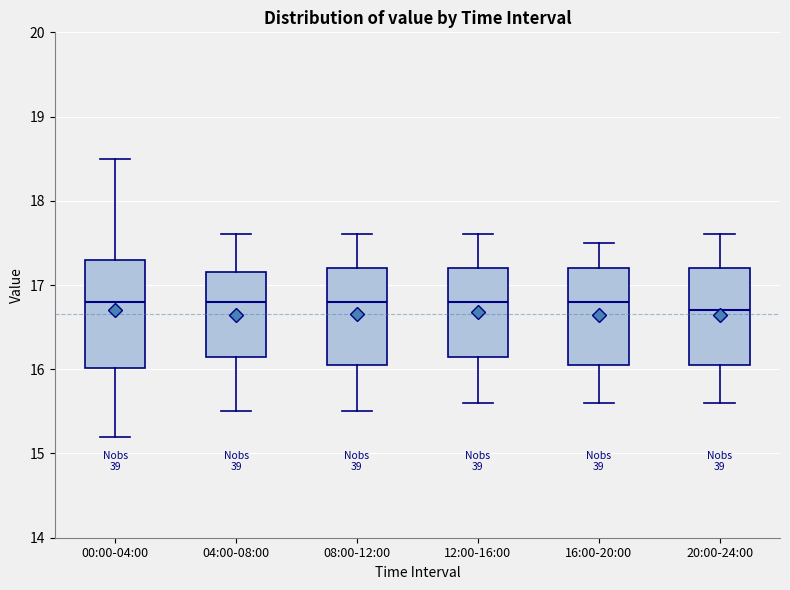

Reading left to right, read every box against the y-axis: the position of its median line, the range the box covers, and the ends of its whiskers. The values are not printed on the chart, so give them approximately, as read against the axis.

00:00-04:00: median 16.8, box 16.0 to 17.3, whiskers 15.2 to 18.5
04:00-08:00: median 16.8, box 16.2 to 17.2, whiskers 15.5 to 17.6
08:00-12:00: median 16.8, box 16.1 to 17.2, whiskers 15.5 to 17.6
12:00-16:00: median 16.8, box 16.2 to 17.2, whiskers 15.6 to 17.6
16:00-20:00: median 16.8, box 16.1 to 17.2, whiskers 15.6 to 17.5
20:00-24:00: median 16.7, box 16.1 to 17.2, whiskers 15.6 to 17.6